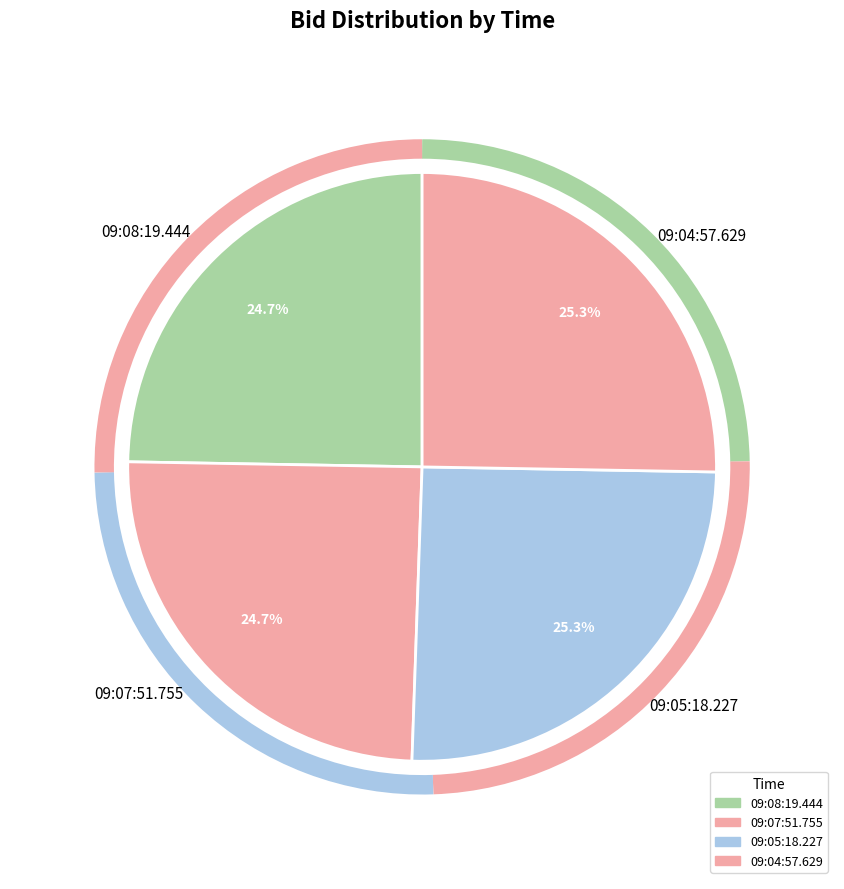

Is 09:05:18.227 the majority of the pie?

No